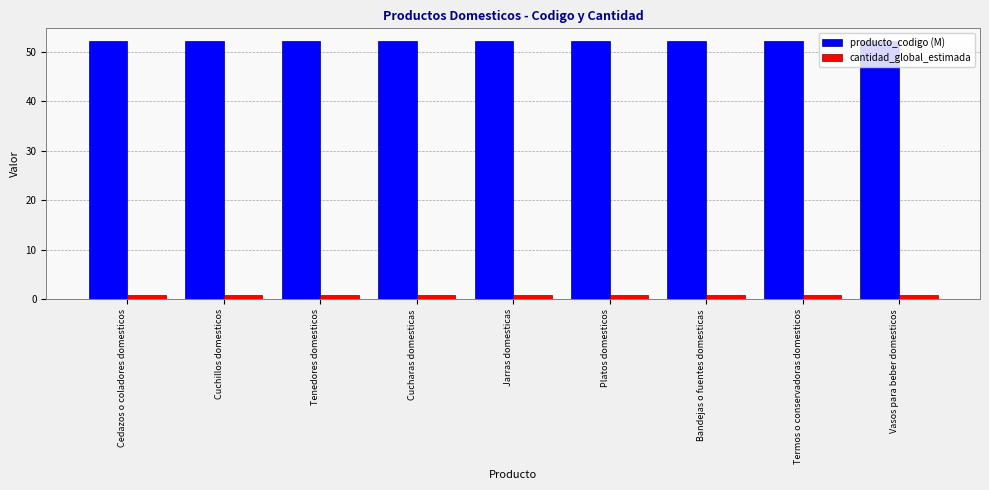

What is the minimum value shown in the chart?

1.0